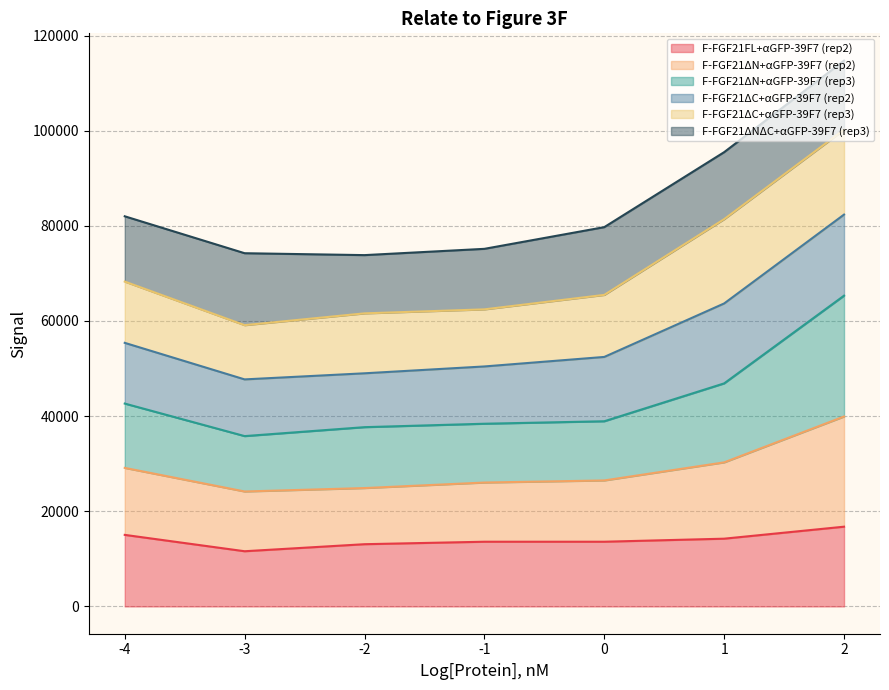

What is the highest value of the F-FGF21FL+αGFP-39F7 (rep2) series?

16760